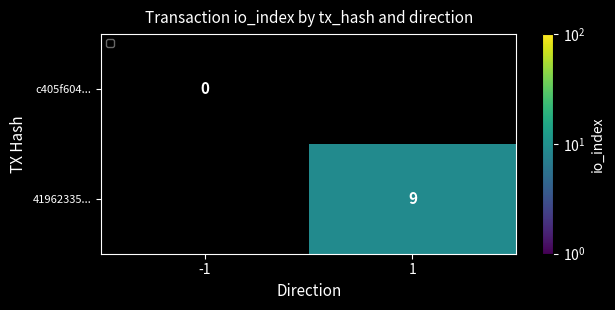

Is it true that 41962335... equals 14 at 1?

False